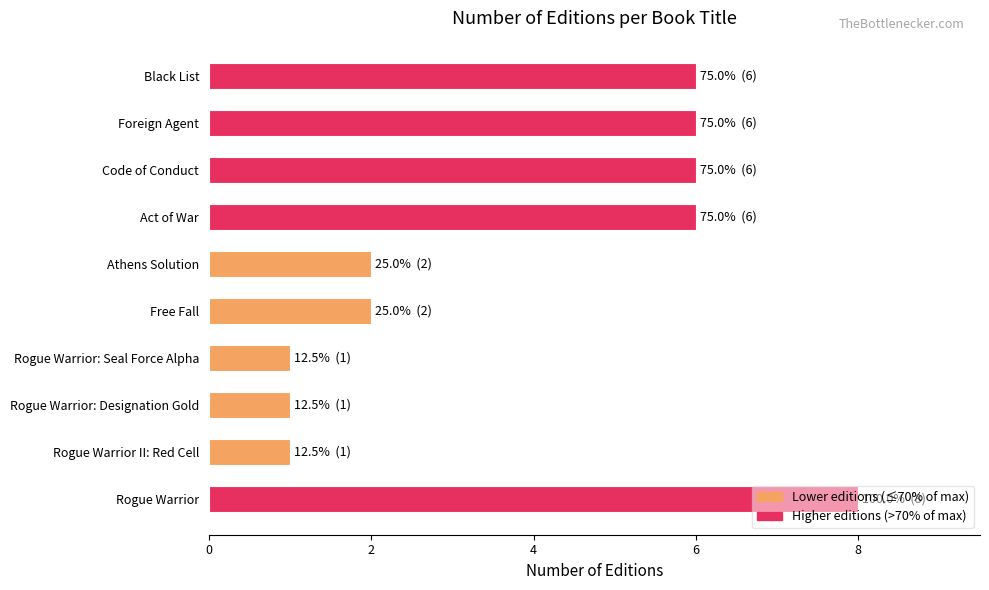

Does the chart contain stacked bars?

No